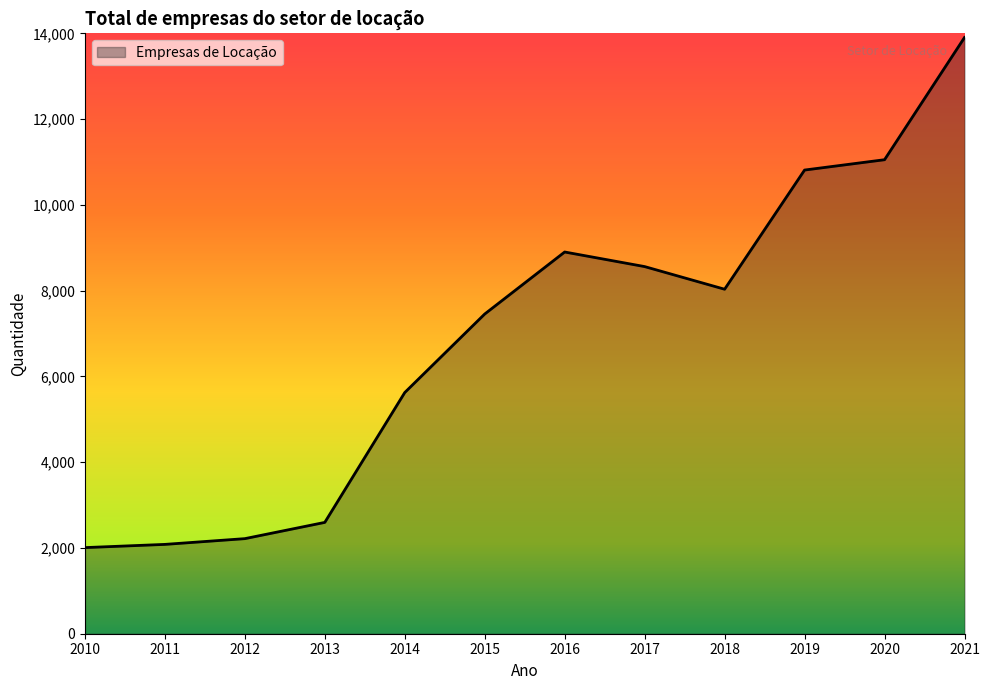

What is the ratio of the value at 2020 to the value at 2018?

1.4